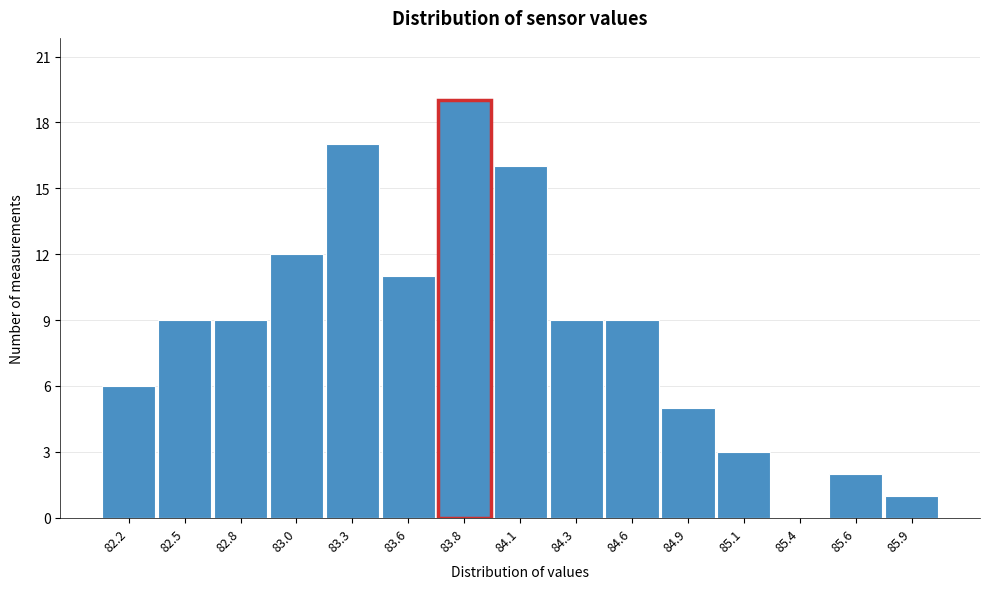

Reading left to right, list all the values displayed in this chart.

82.2=6	82.5=9	82.8=9	83.0=12	83.3=17	83.6=11	83.8=19	84.1=16	84.3=9	84.6=9	84.9=5	85.1=3	85.4=0	85.6=2	85.9=1